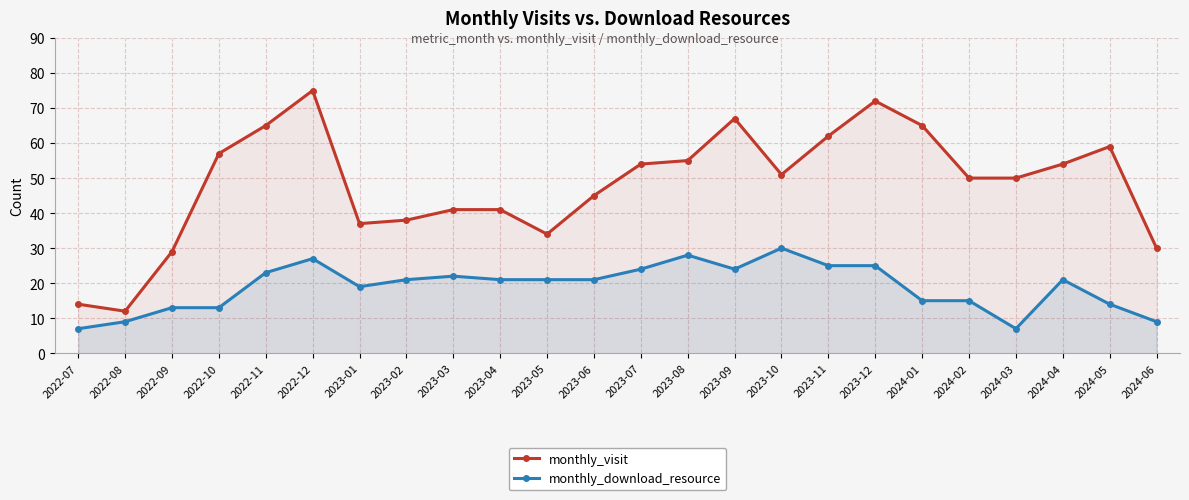

What is the sum of the monthly_download_resource values at 2022-12 and 2023-11?

52